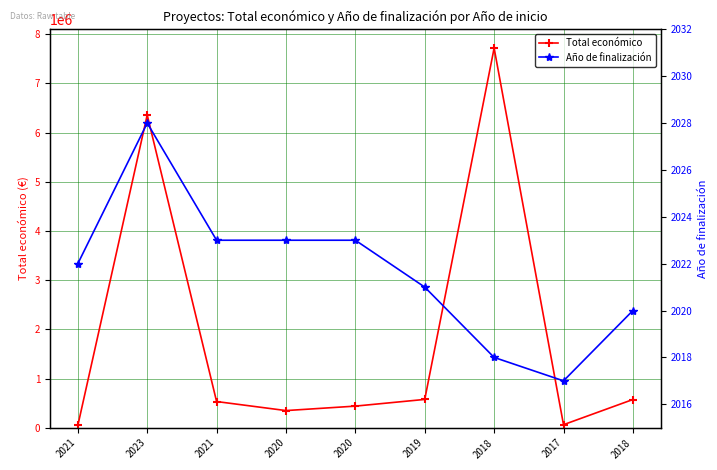

Count the number of categories in the chart.

9